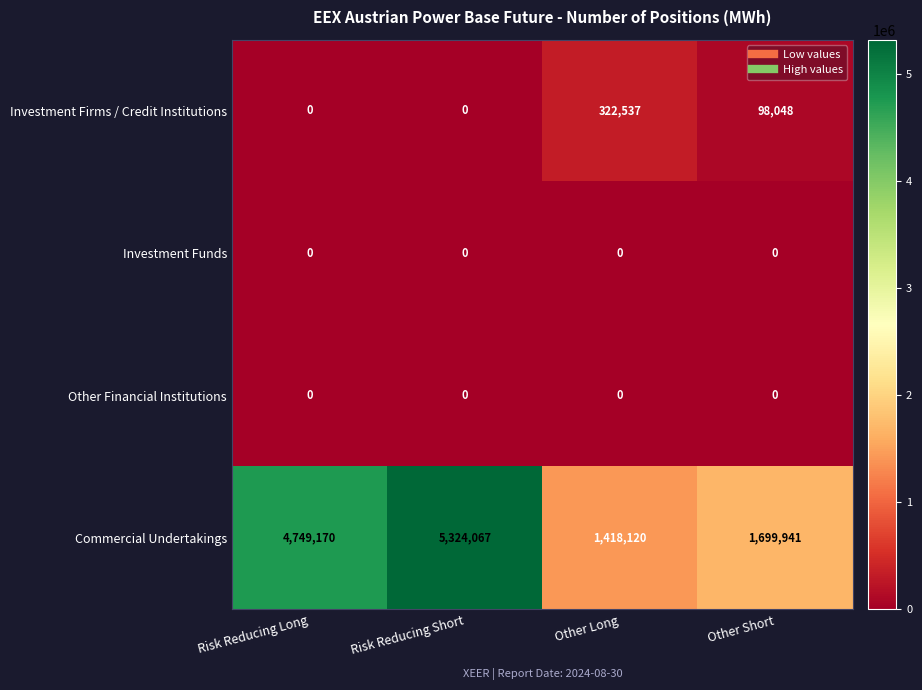

Which category has the highest value across all series?

Risk Reducing Short